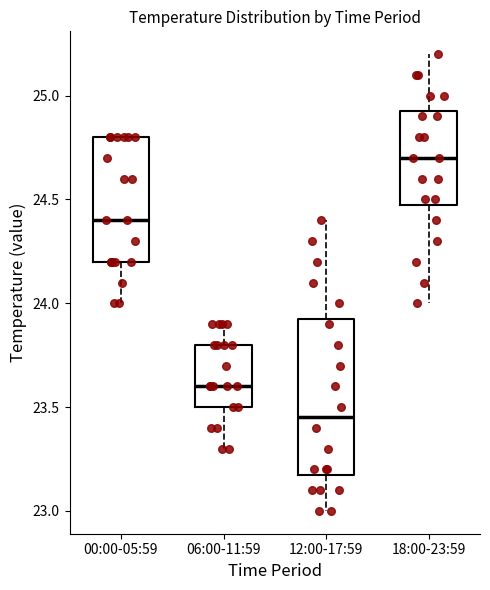

Reading left to right, read every box against the y-axis: the position of its median line, the range the box covers, and the ends of its whiskers. The values are not printed on the chart, so give them approximately, as read against the axis.

00:00-05:59: median 24.40, box 24.20 to 24.80, whiskers 24.00 to 24.80
06:00-11:59: median 23.60, box 23.50 to 23.80, whiskers 23.30 to 23.90
12:00-17:59: median 23.45, box 23.20 to 23.95, whiskers 23.00 to 24.40
18:00-23:59: median 24.70, box 24.50 to 24.95, whiskers 24.00 to 25.20